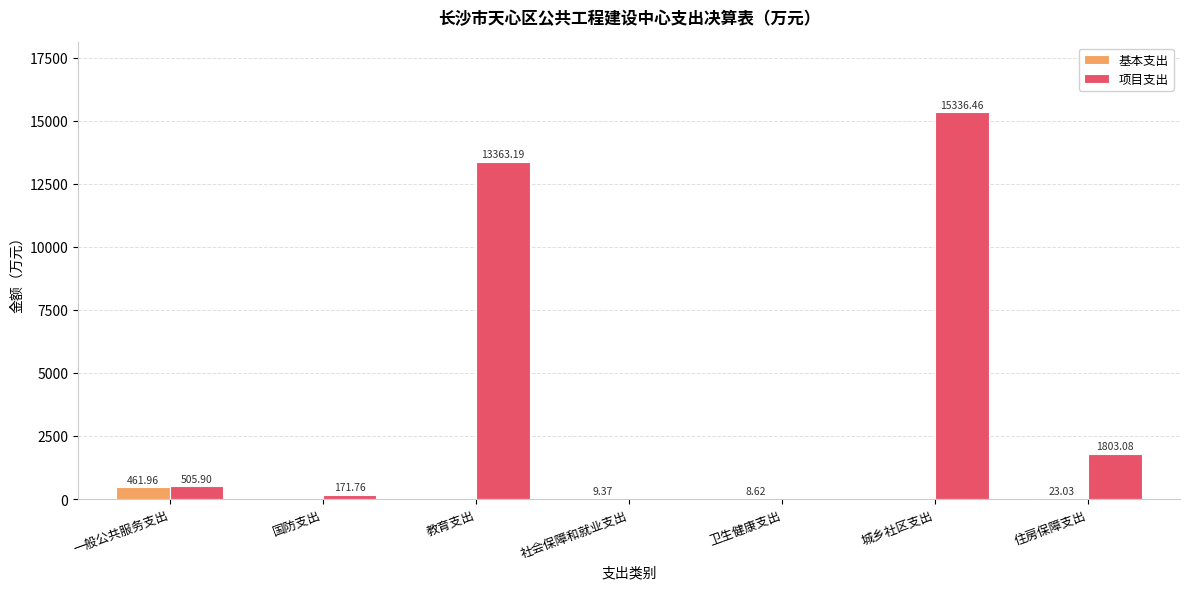

What is the maximum value for 项目支出?

15336.5